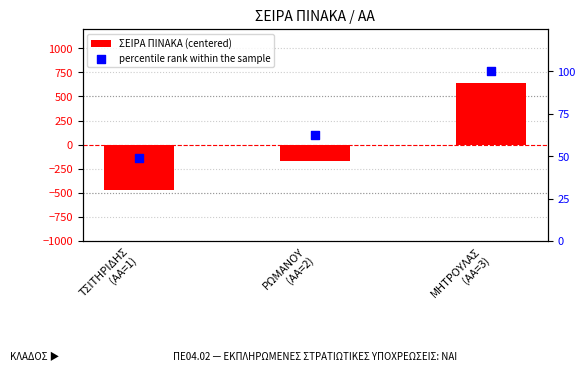

Which series contains the highest Y value?

ΣΕΙΡΑ ΠΙΝΑΚΑ (centered)